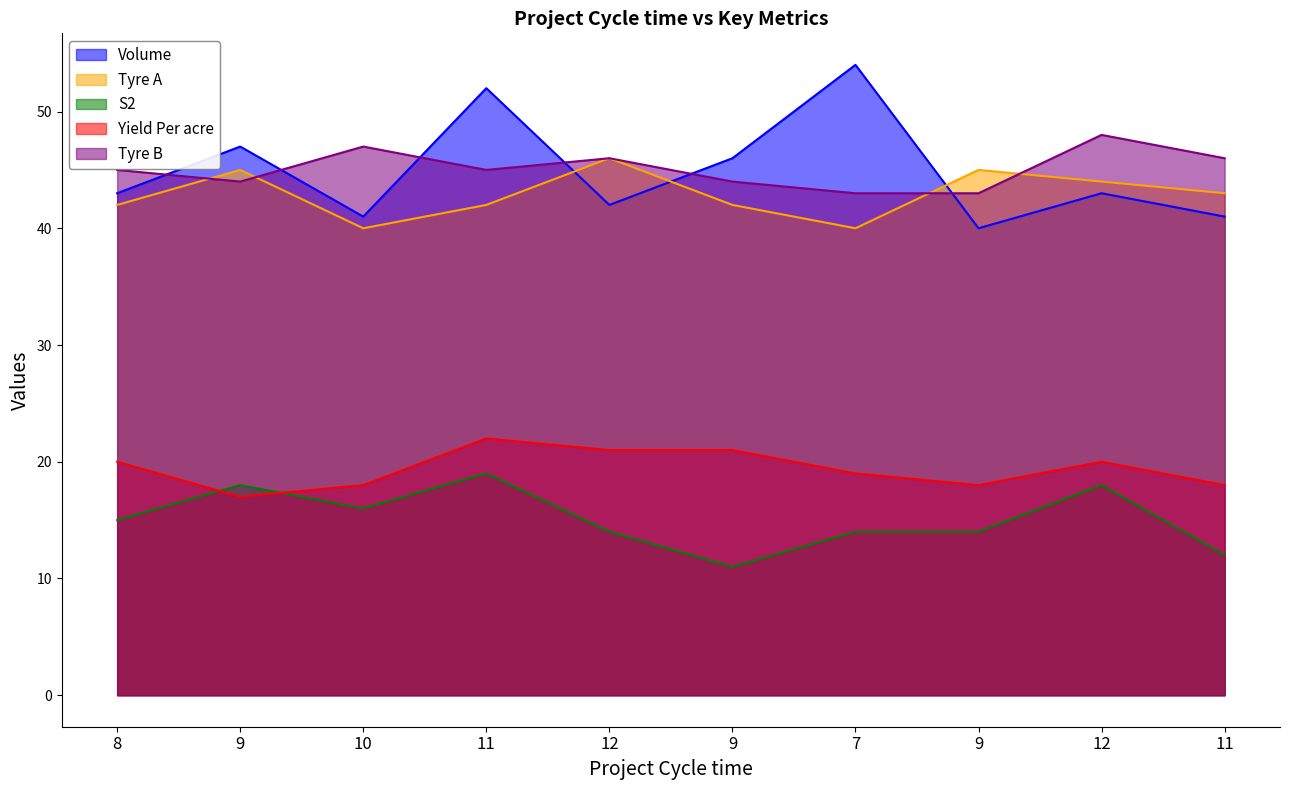

True or false: Yield Per acre and Volume cross at least once.

False